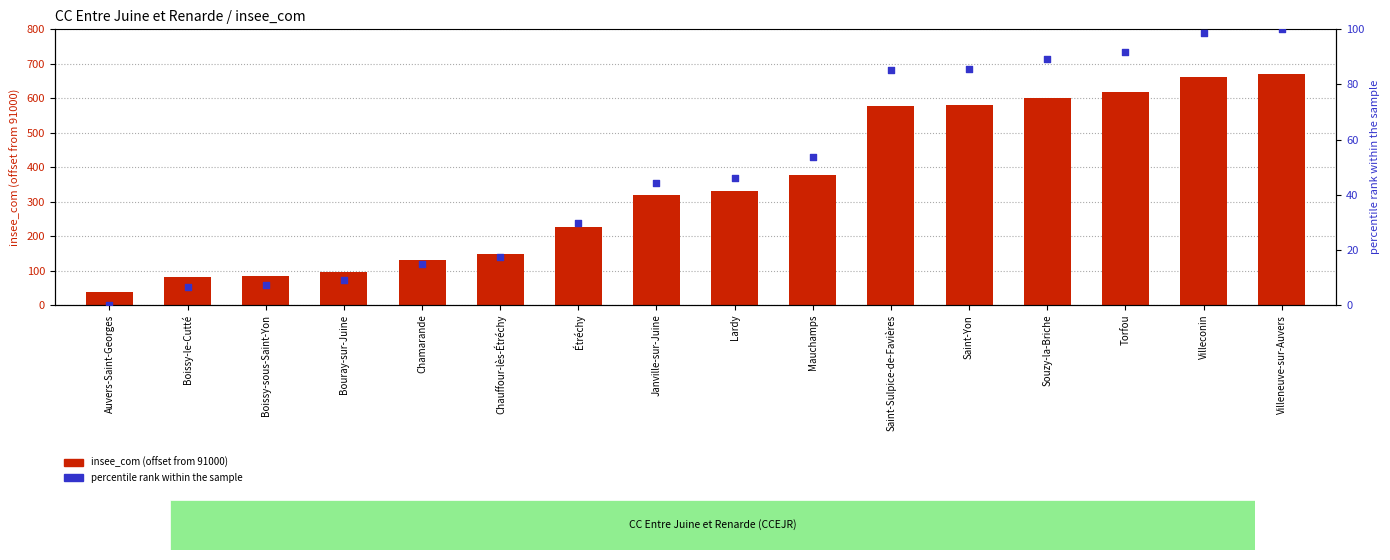

Is the value of percentile rank within the sample at Lardy greater than the value of insee_com (offset from 91000) at Chamarande?

No